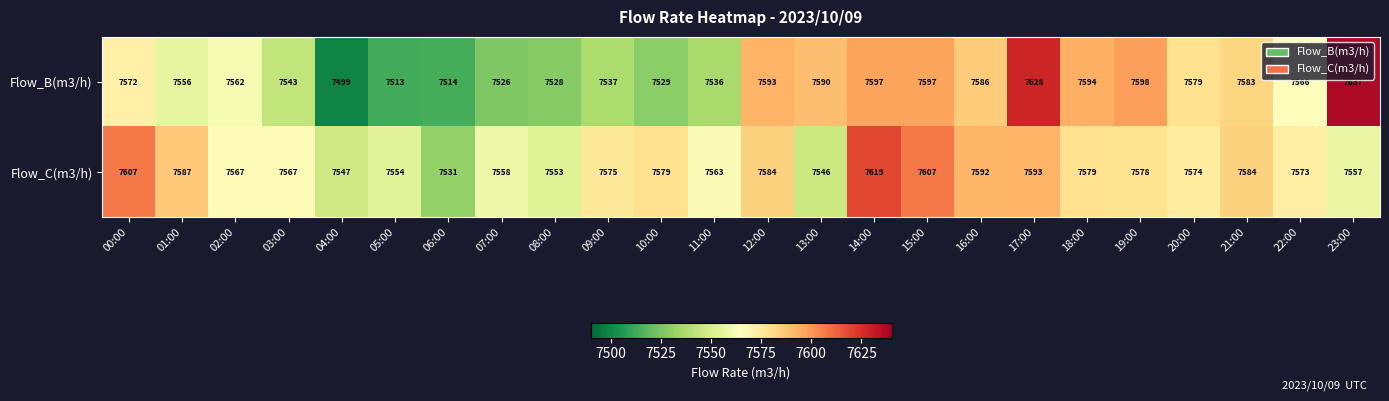

The value of Flow_C(m3/h) at 00:00 is 7607. True or false?

True